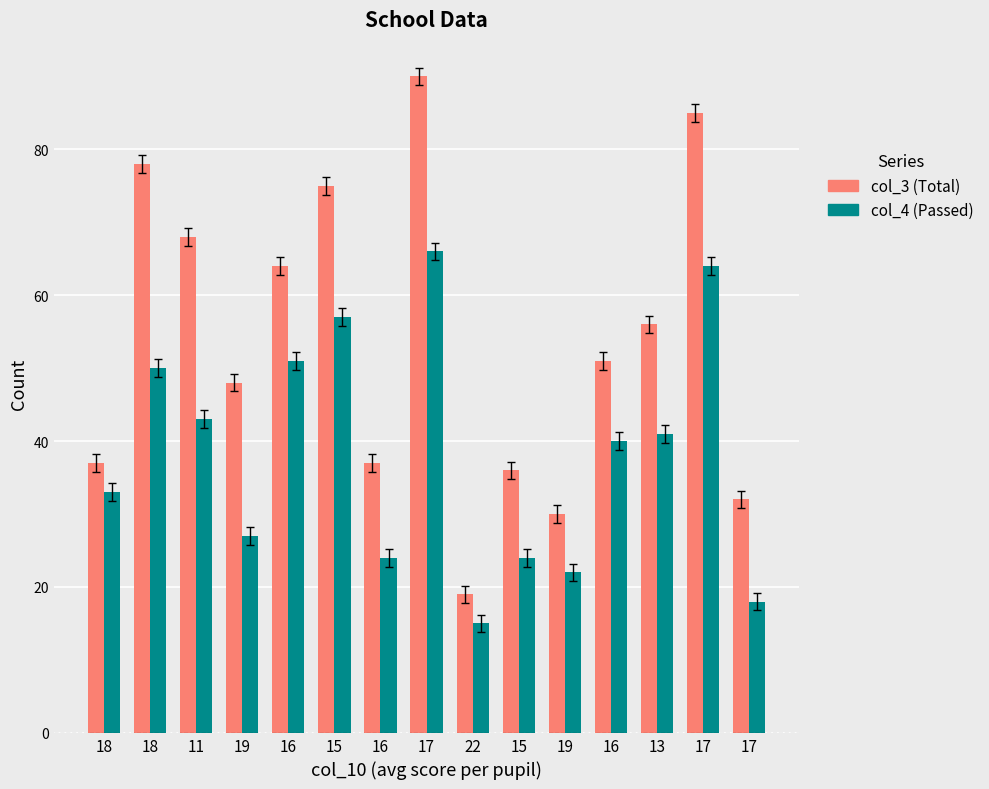

How many data points does each series have?

15